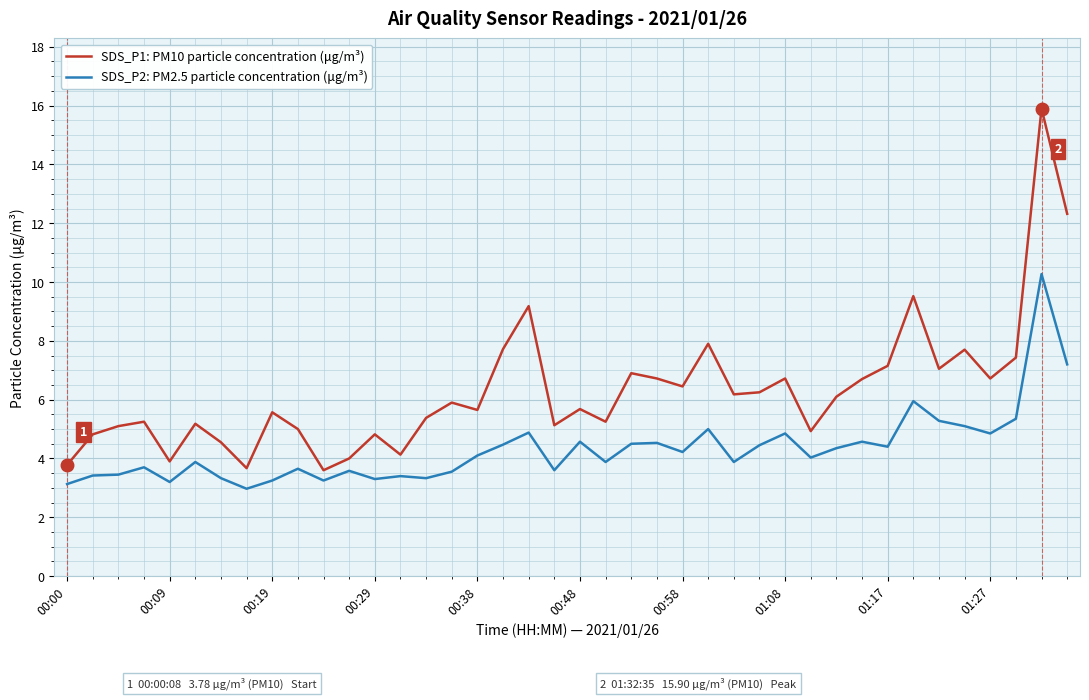

Rank the series by their average value, from highest to lowest.

SDS_P1: PM10 particle concentration (μg/m³), SDS_P2: PM2.5 particle concentration (μg/m³)